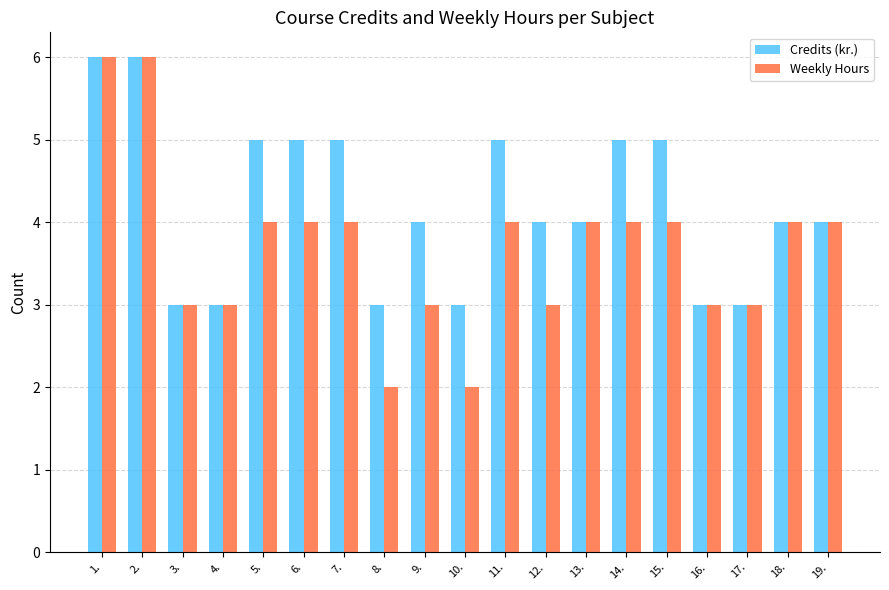

What is the sum of the Credits (kr.) values at 16. and 8.?

6